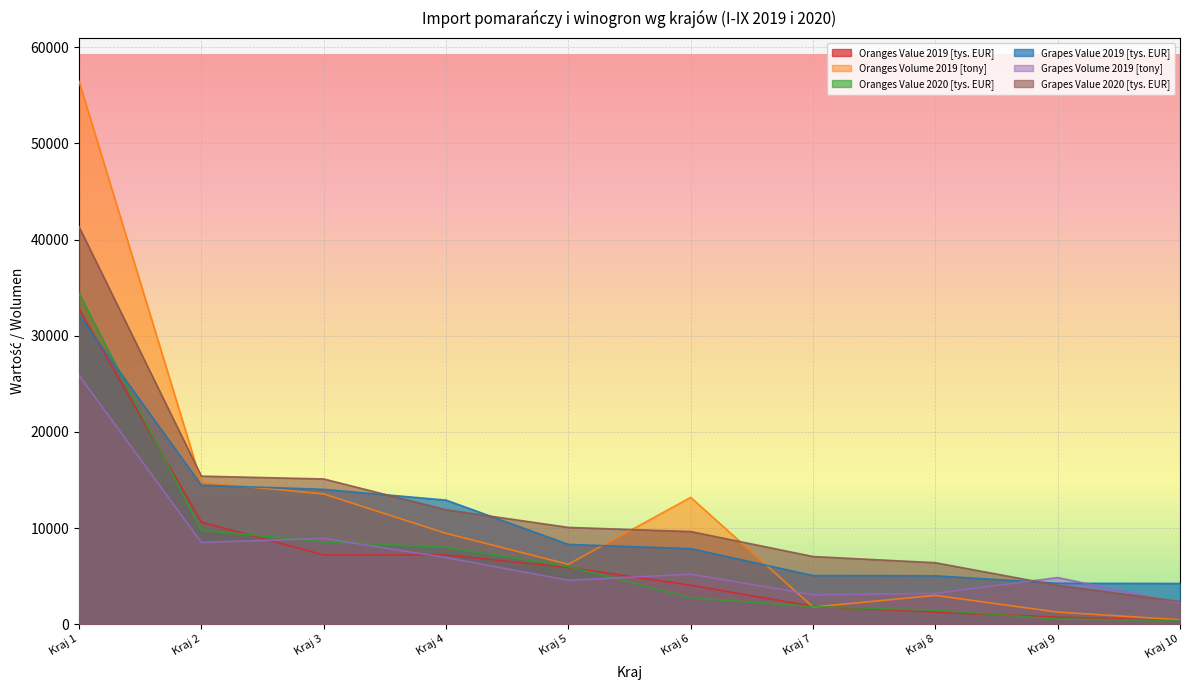

What is the sum of the Oranges Volume 2019 [tony] values at Kraj 8 and Kraj 1?

59458.1